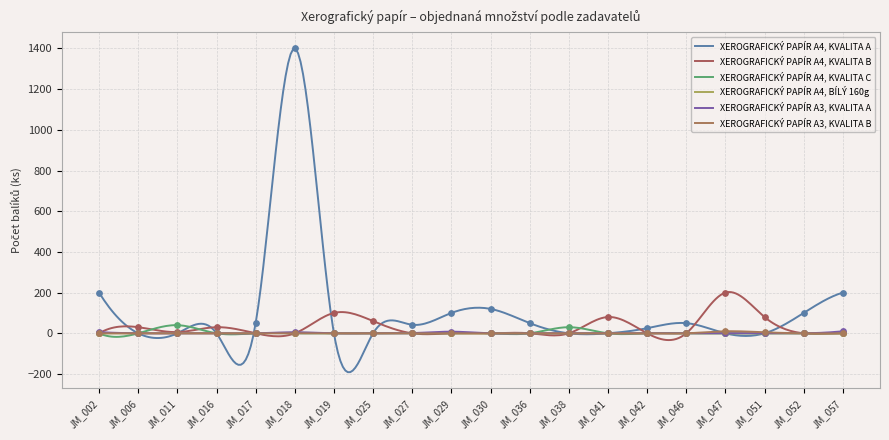

At how many categories does at least one series exceed 225?

1